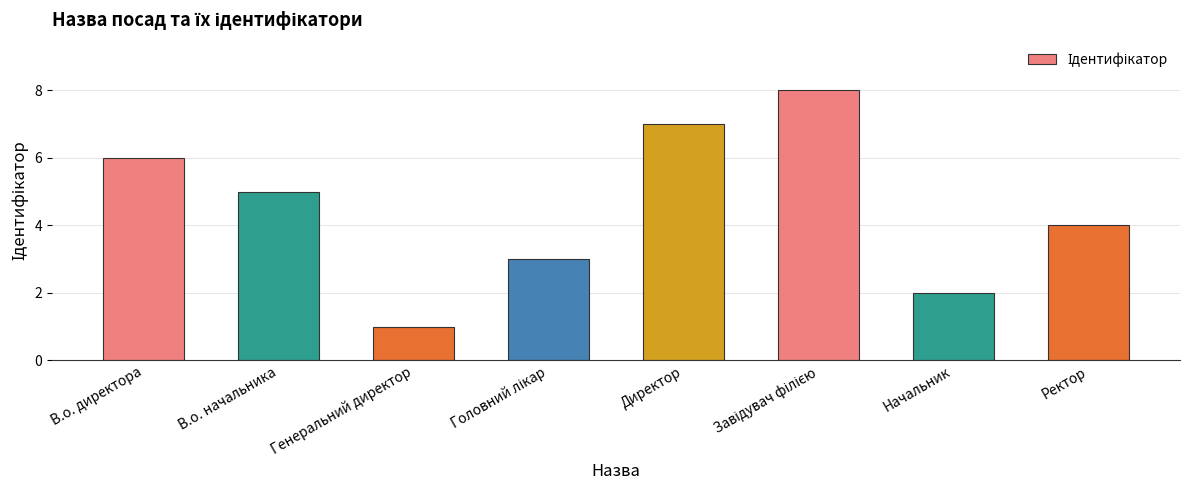

What is the value of the 7th bar from the left?

2